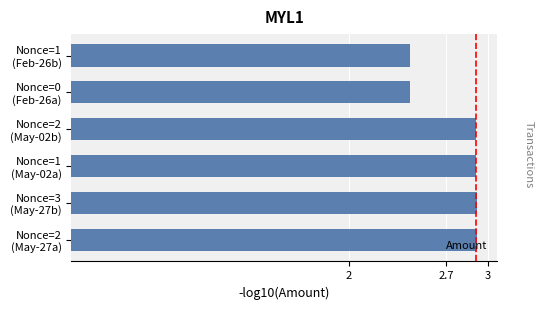

What is the difference between the maximum and second lowest values?

0.5